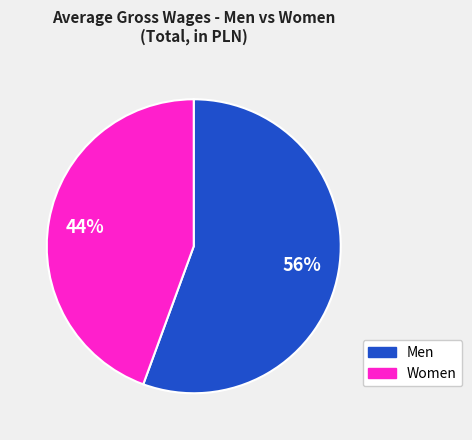

Is there any slice that represents more than half of the pie?

Yes